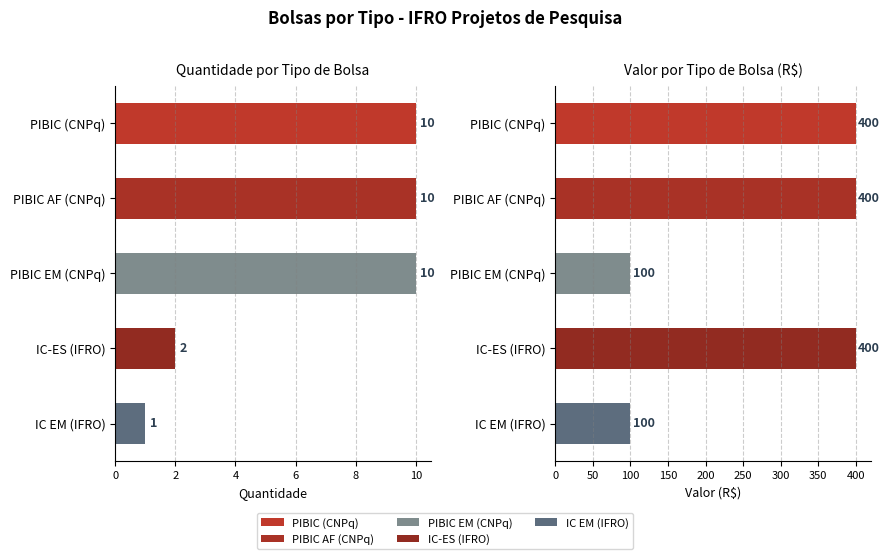

Reading right to left, what are all the values shown in this chart?

Quantidade de Bolsas: 1	2	10	10	10
Valor (R$): 100	400	100	400	400